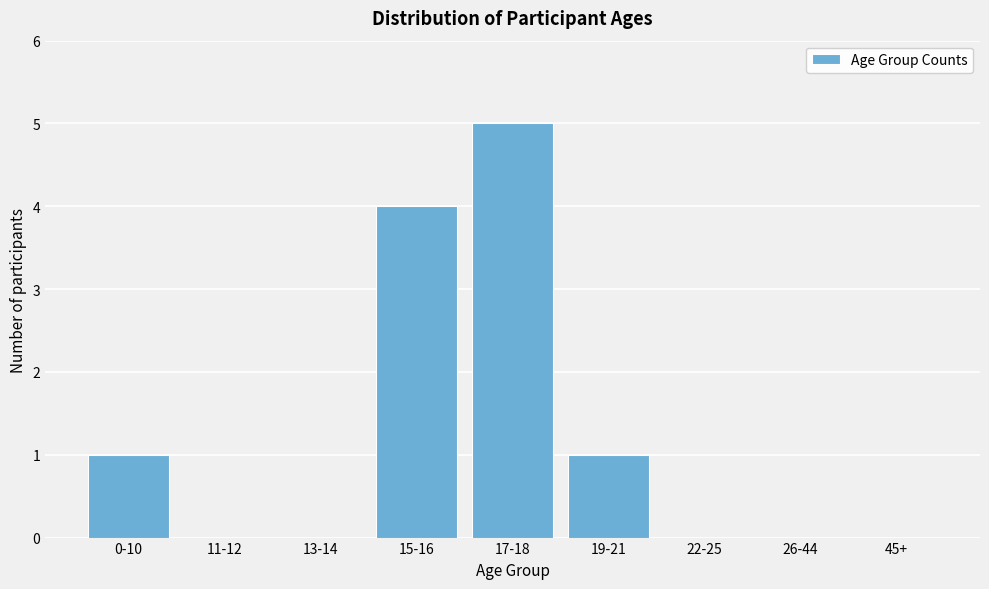

Reading right to left, transcribe all the data shown in this chart.

45+=0	26-44=0	22-25=0	19-21=1	17-18=5	15-16=4	13-14=0	11-12=0	0-10=1